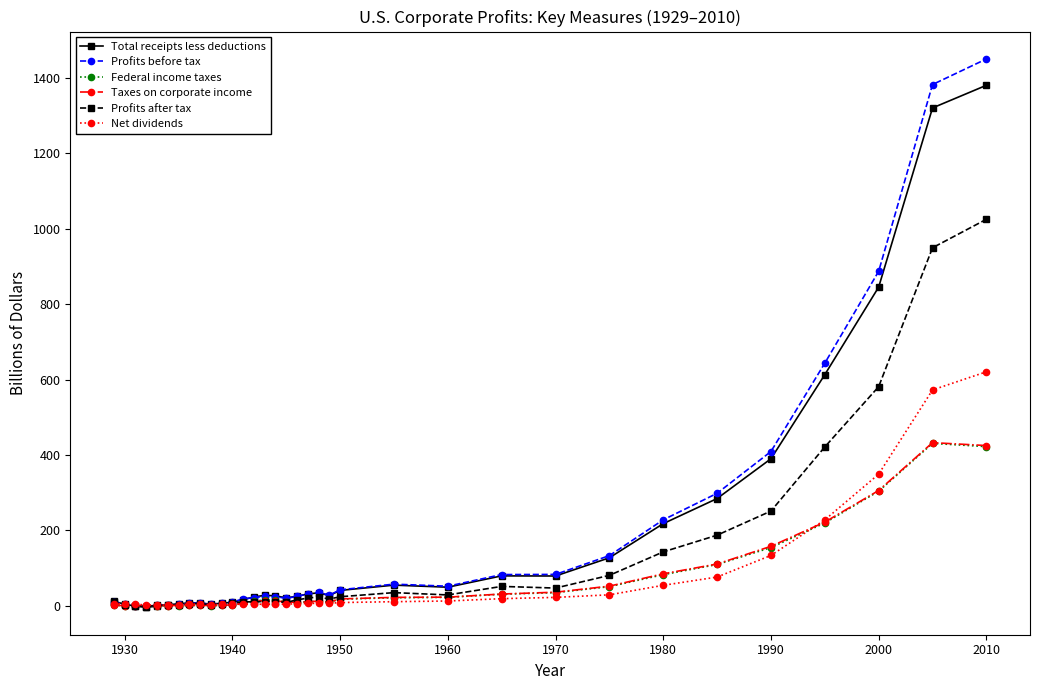

True or false: Federal income taxes has more than 2 points higher than both neighbors.

True